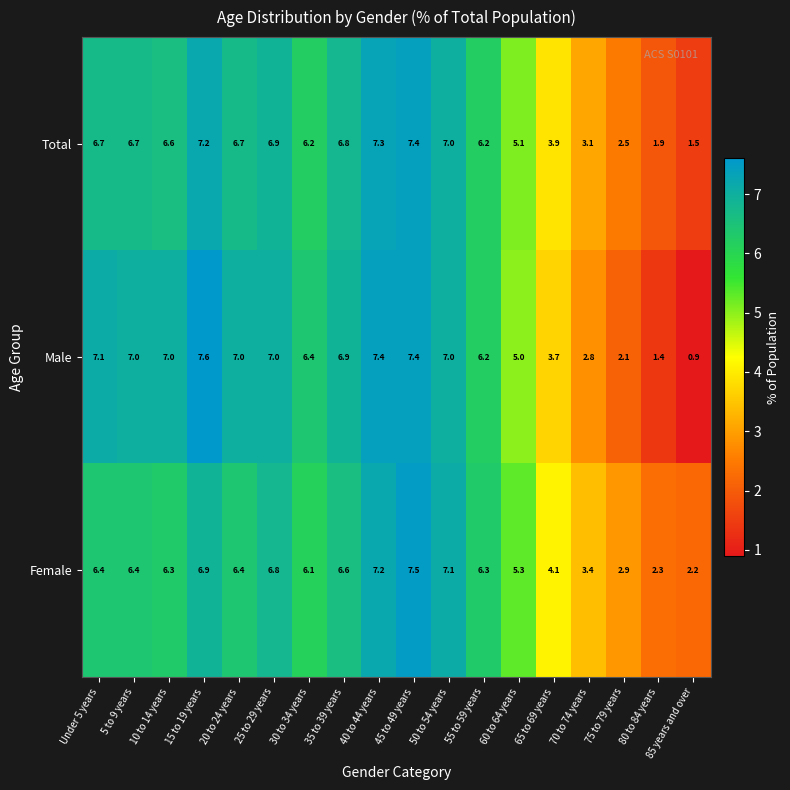

Read the Female value at 75 to 79 years.

2.9